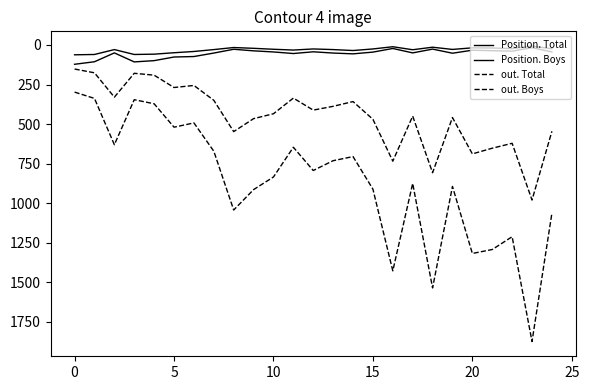

Does the chart display data point markers on the line(s)?

No